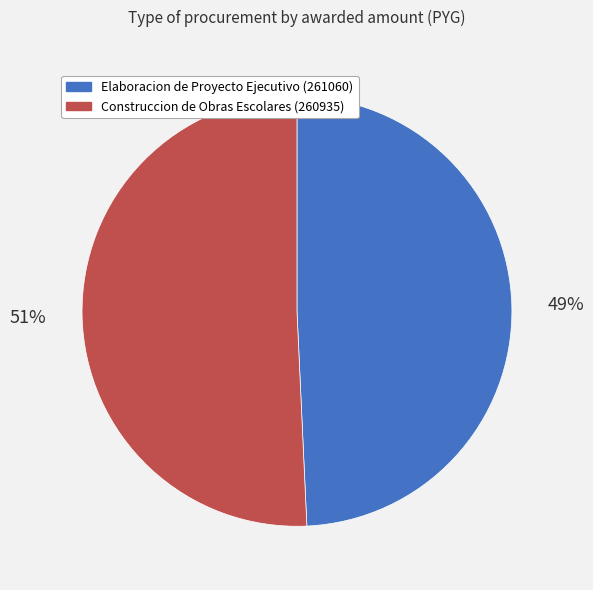

Which slice represents more than half of the pie?

Construccion de Obras Escolares (260935)